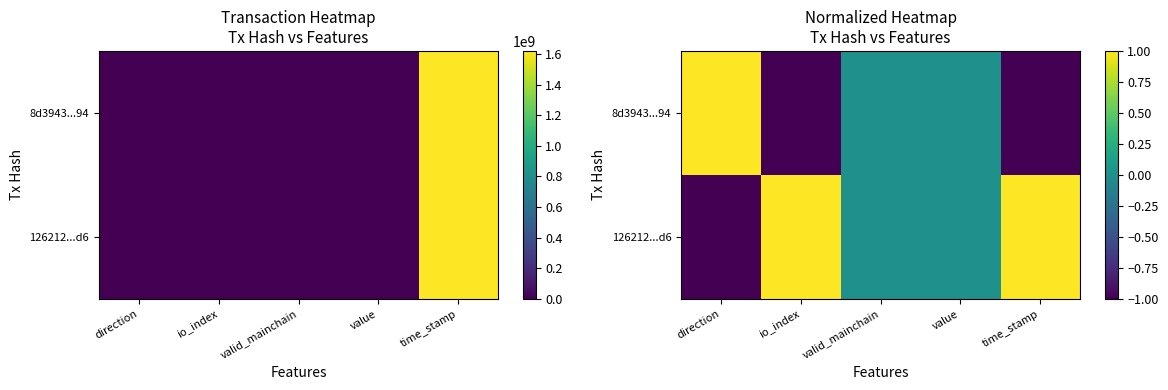

Is the value of 8d3943...94 at valid_mainchain greater than the value of 126212...d6 at value?

No